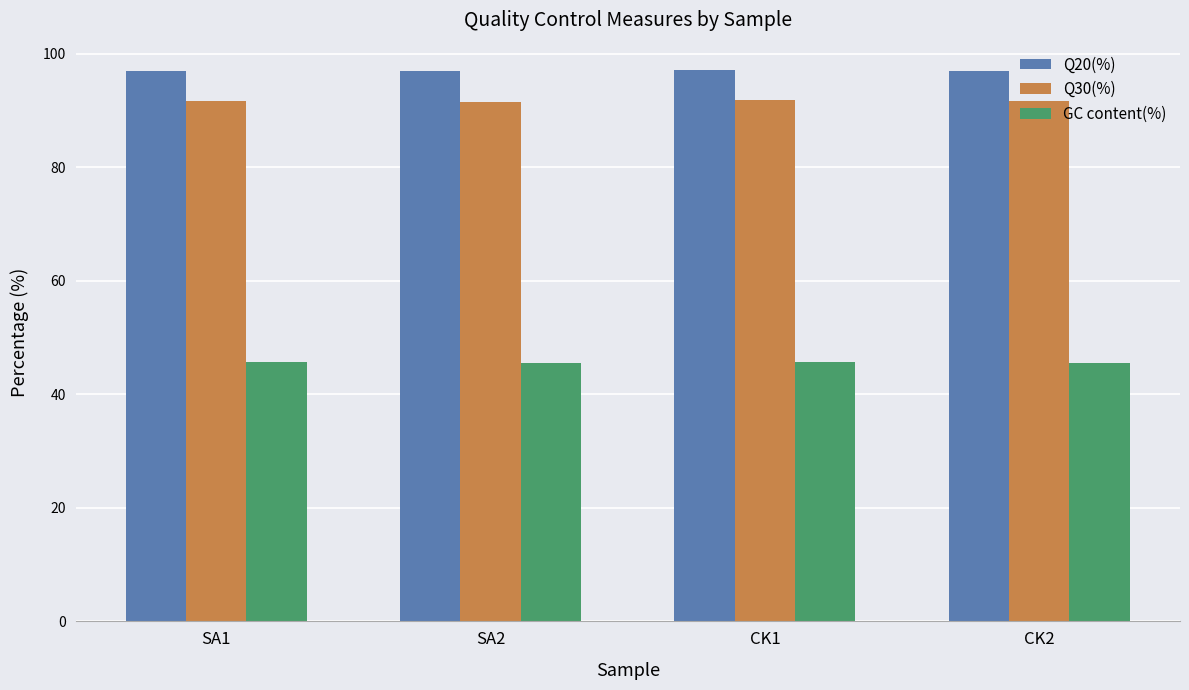

The Q20(%) series shows 28.6 at CK1. True or false?

False